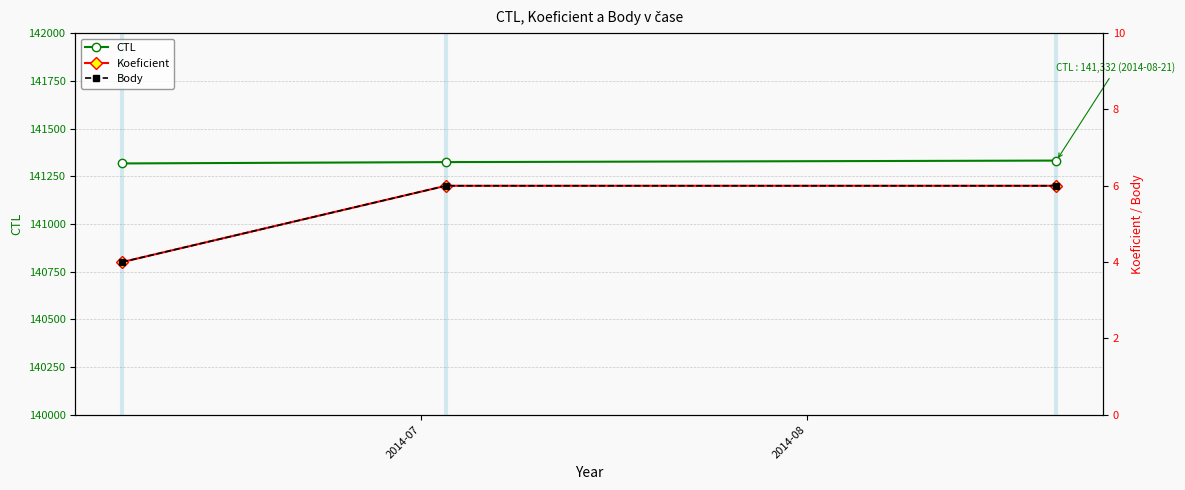

What is the value of the CTL point at the 1st from the left?

141317